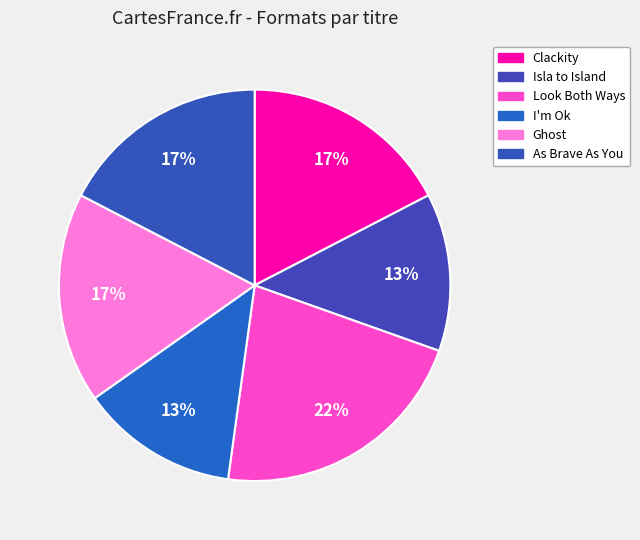

The Look Both Ways slice represents 22% of the pie. True or false?

True